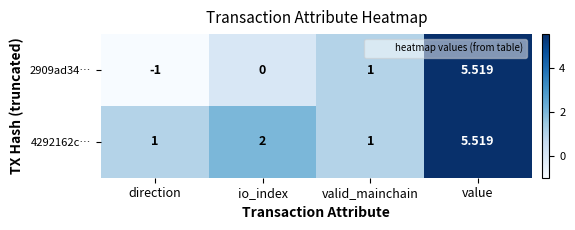

Rank the categories by 2909ad34… value from lowest to highest.

direction, io_index, valid_mainchain, value